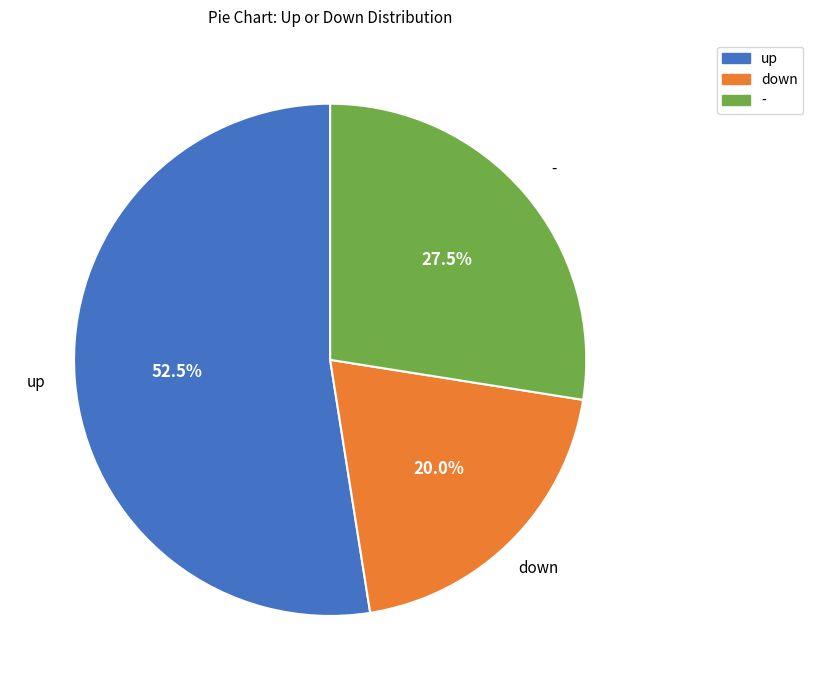

Combined, what portion of the pie is down and -?

47.5%